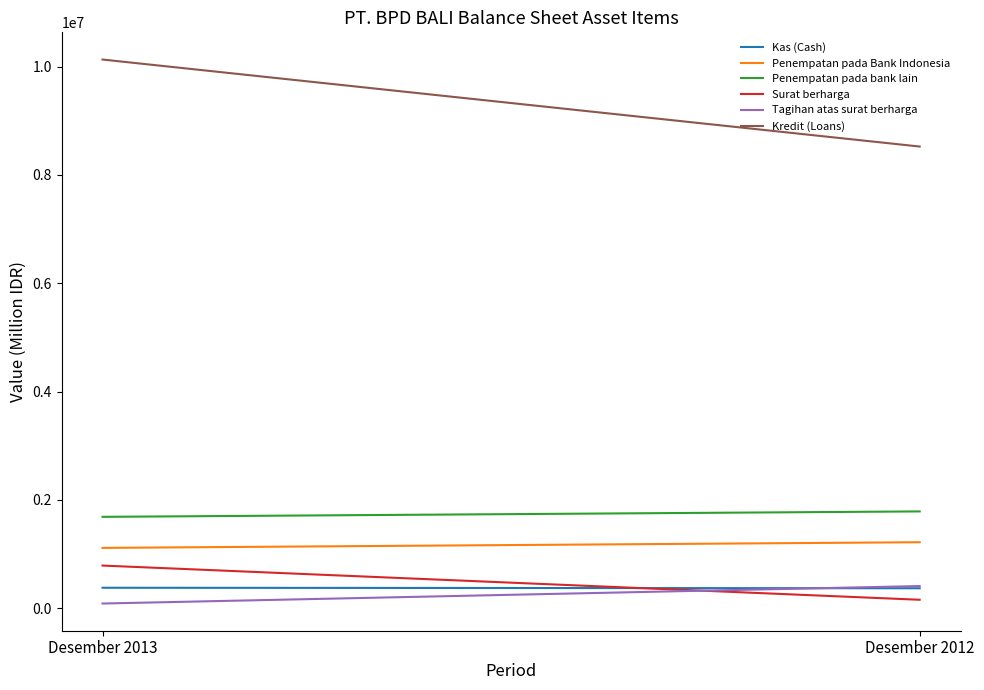

What is the average value of the Kas (Cash) series?

372910